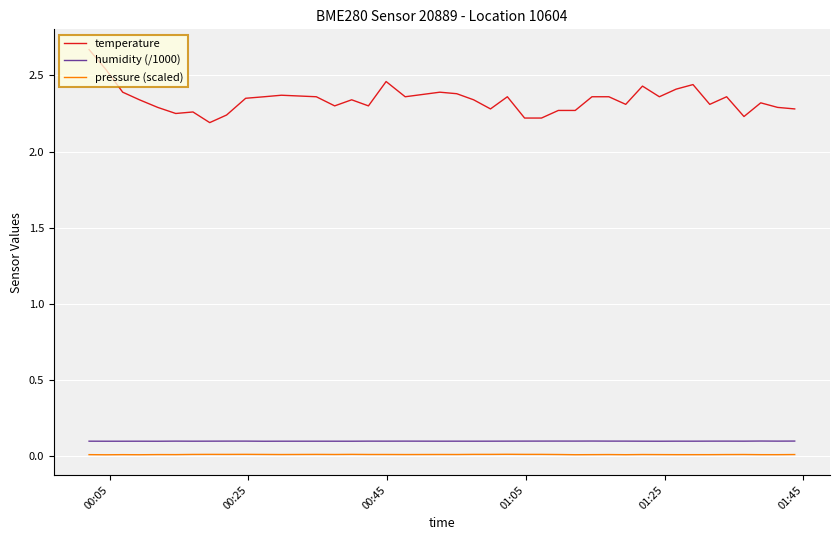

Which series has the largest total across all categories?

temperature